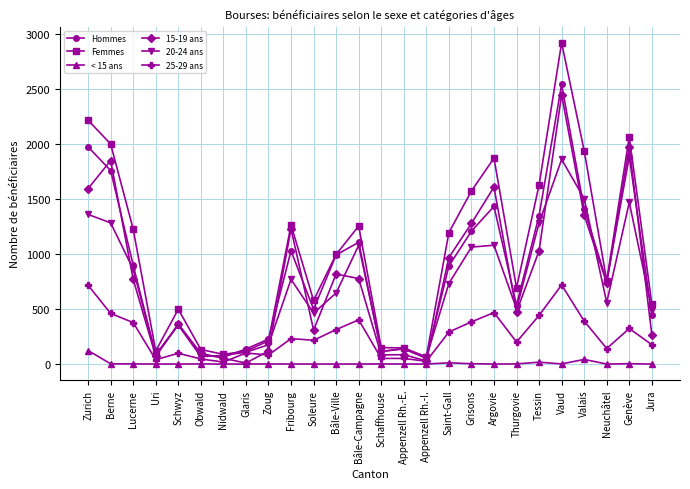

What is the label of the 23rd point from the right?

Uri